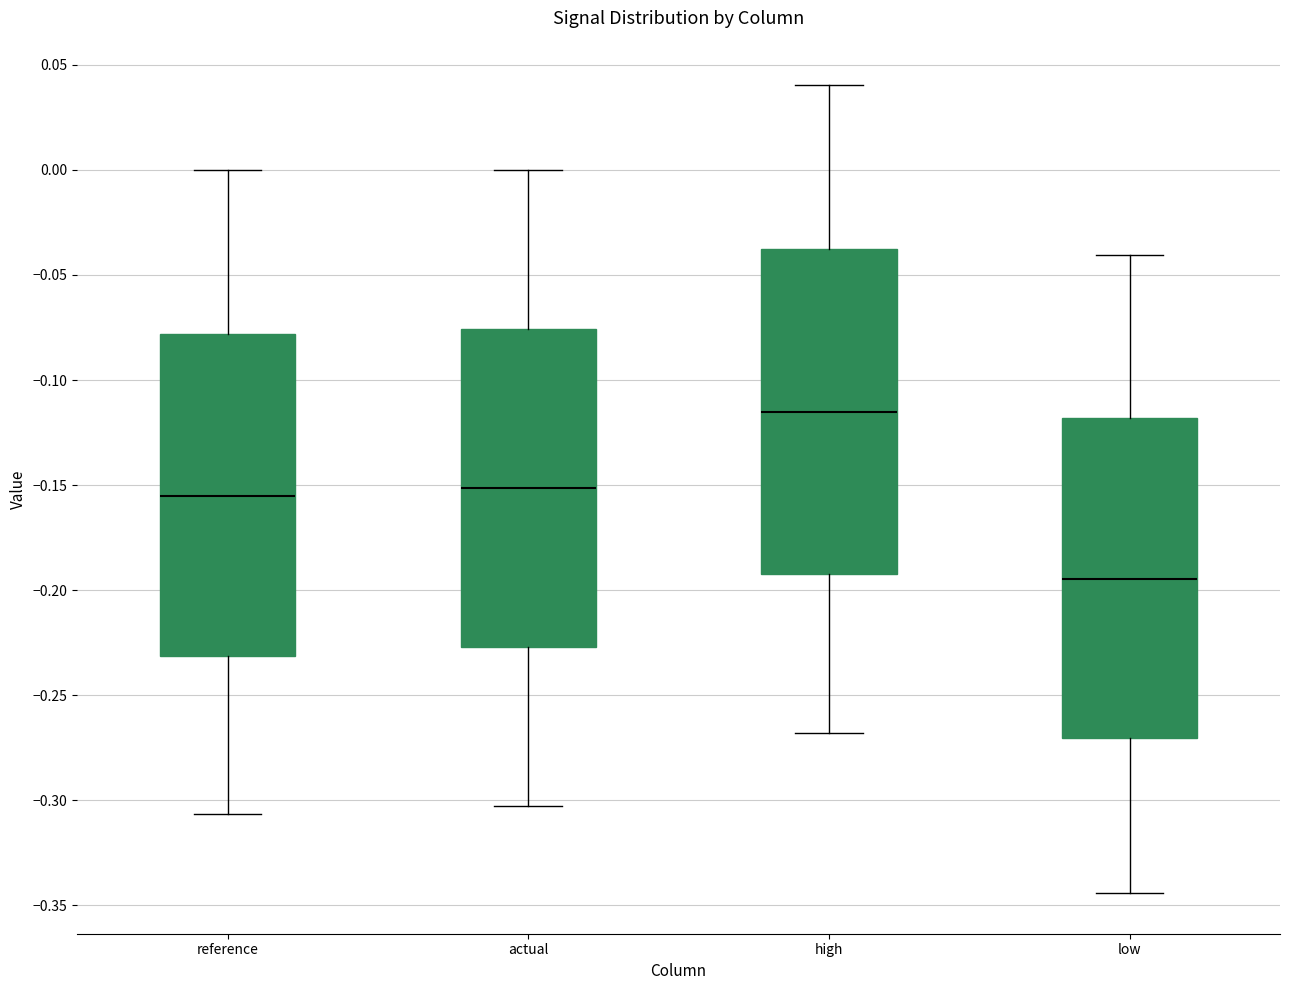

Reading left to right, transcribe this box plot: for each box, give where its median line is, the range the box spans, and where its two whiskers end, as read against the y-axis. The values are not printed on the chart, so give them approximately, as read against the axis.

reference: median -0.155, box -0.230 to -0.080, whiskers -0.305 to 0.000
actual: median -0.150, box -0.225 to -0.075, whiskers -0.305 to 0.000
high: median -0.115, box -0.190 to -0.040, whiskers -0.270 to 0.040
low: median -0.195, box -0.270 to -0.120, whiskers -0.345 to -0.040